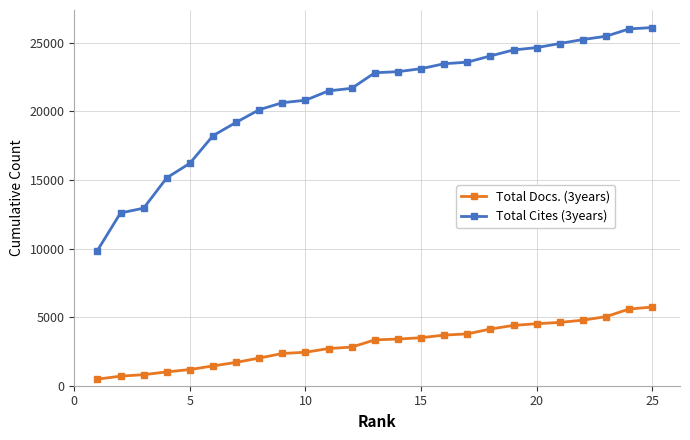

Which series has the largest total across all categories?

Total Cites (3years)